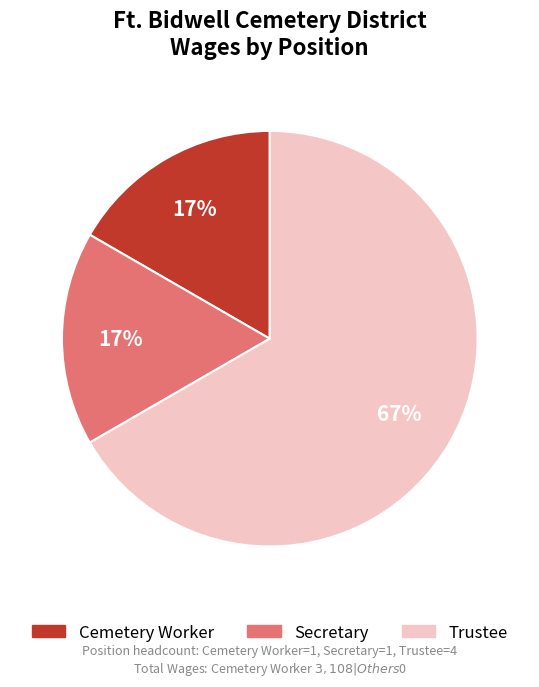

To the nearest percent, what is the difference between the largest and smallest slice percentages?

50%